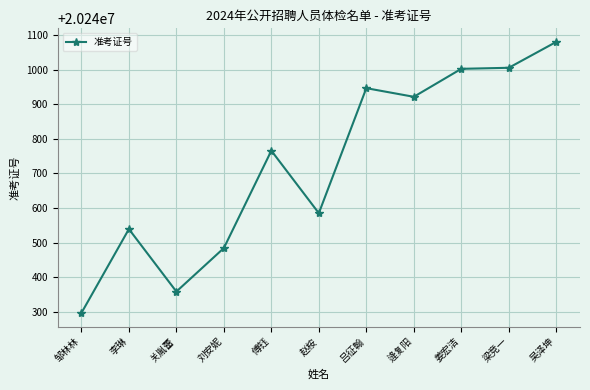

How many values are below 20240766?

5